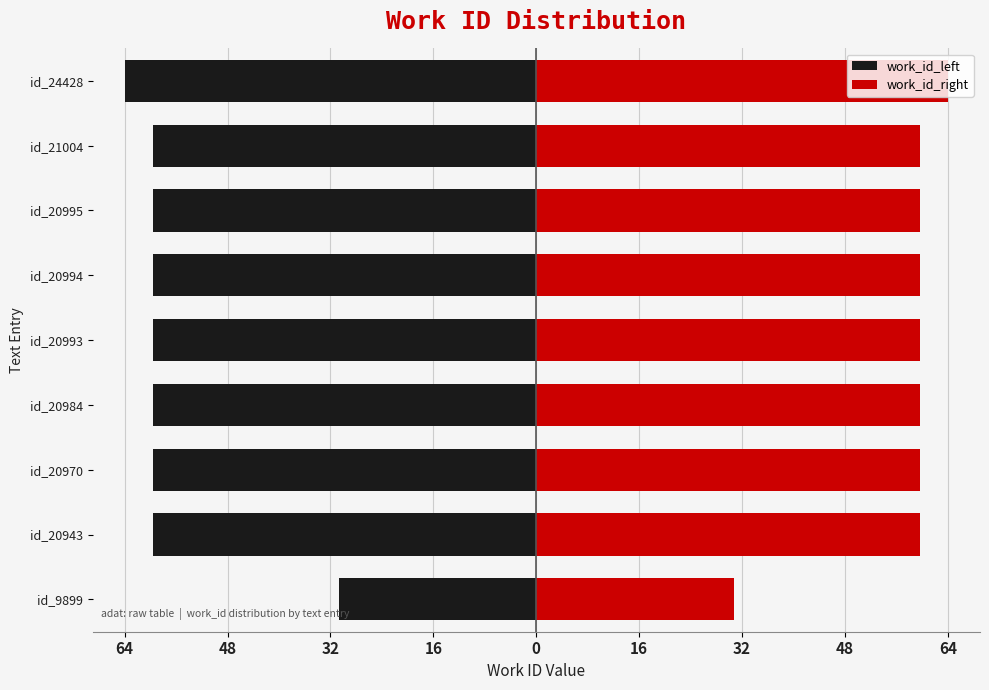

Which has a higher value, id_20943 or id_9899?

id_9899